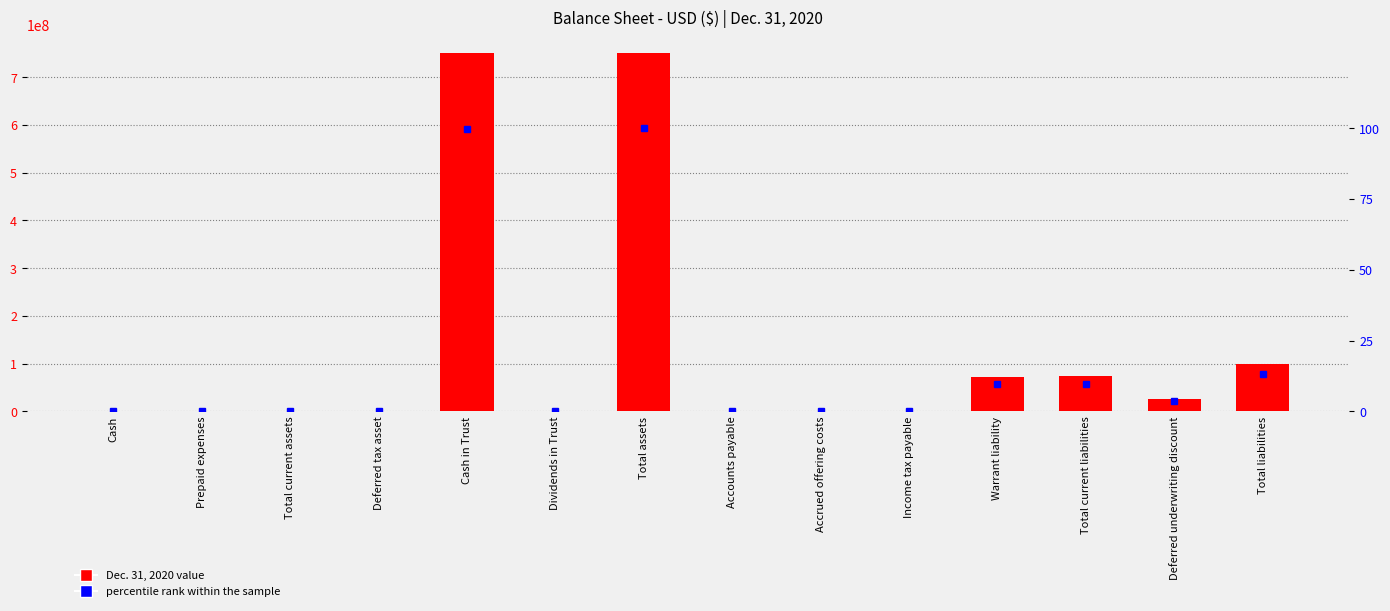

Read the Dec. 31, 2020 value at Accrued offering costs.

375000.0